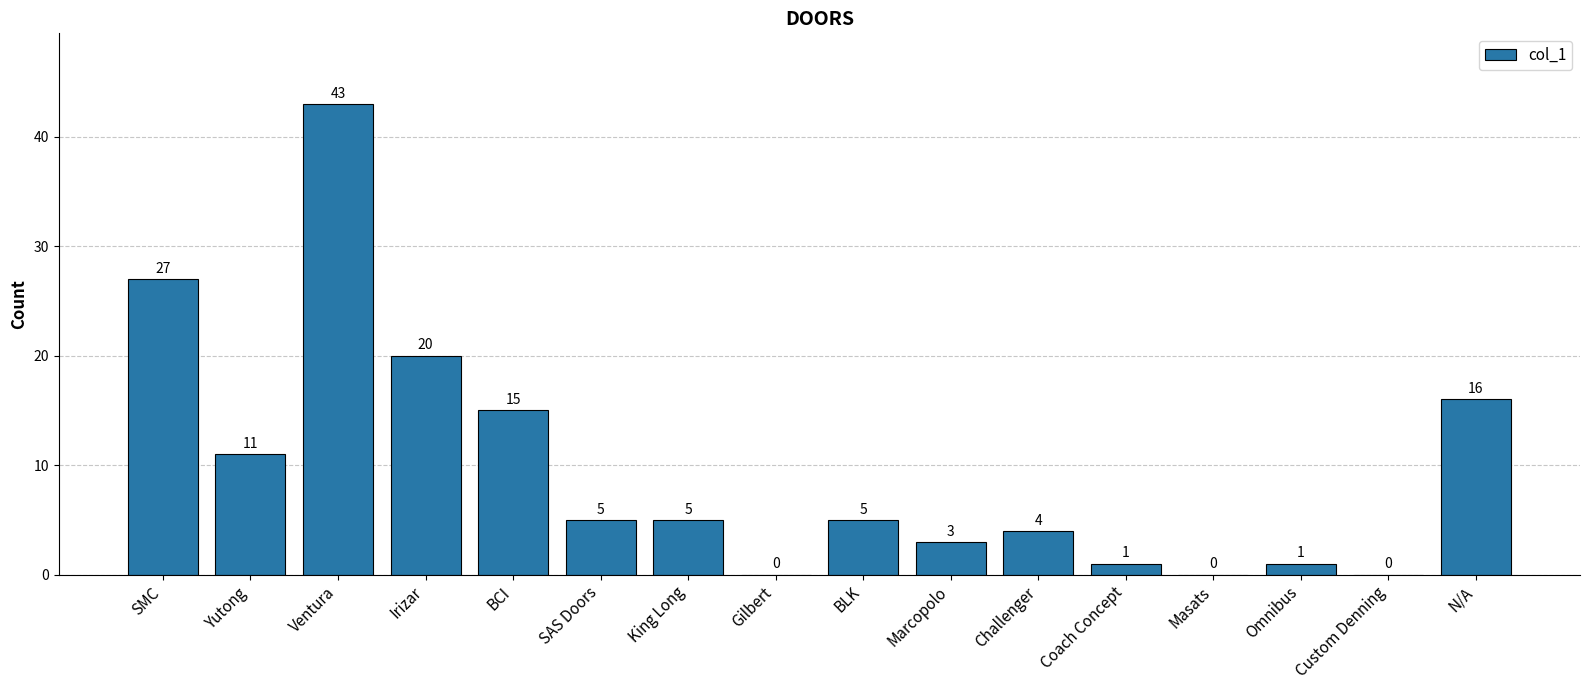

At which label is the value closest to 21?

Irizar